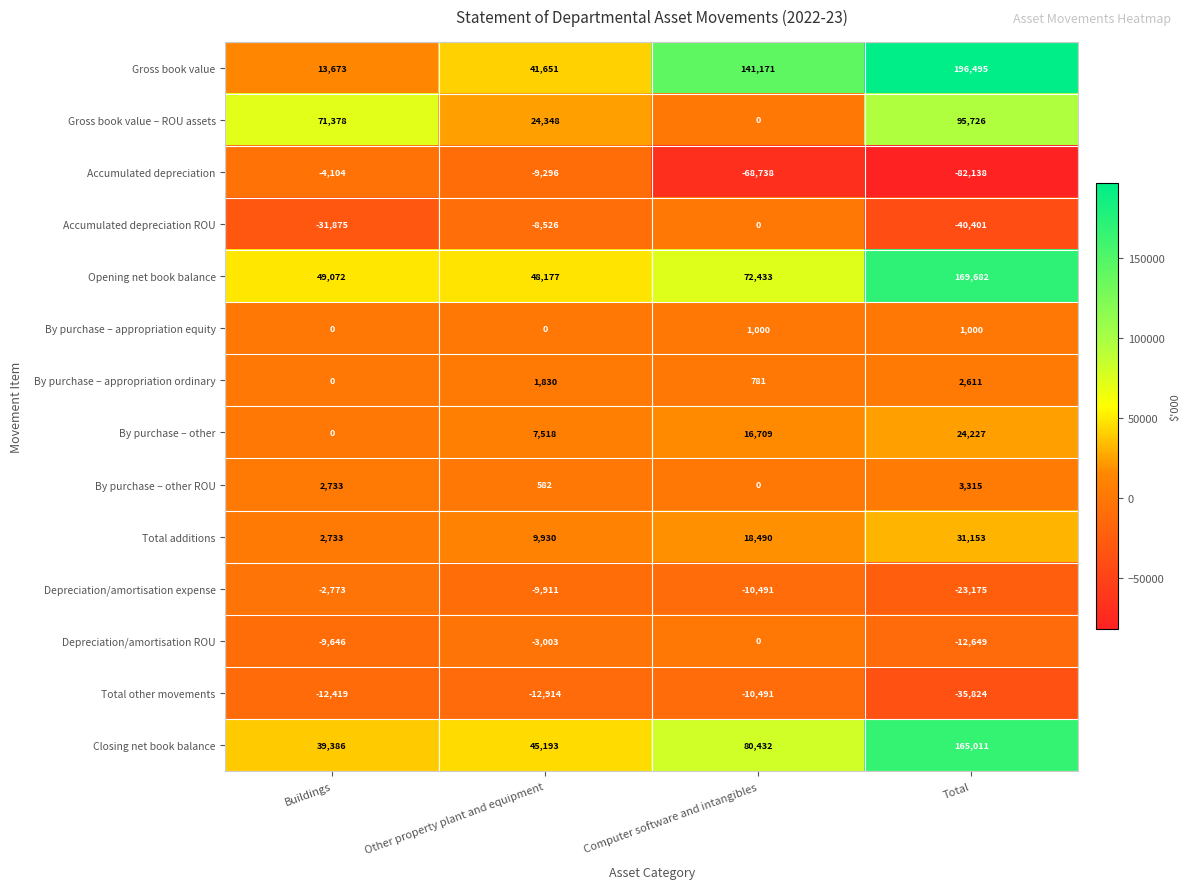

What is the minimum value shown in the chart?

-82138